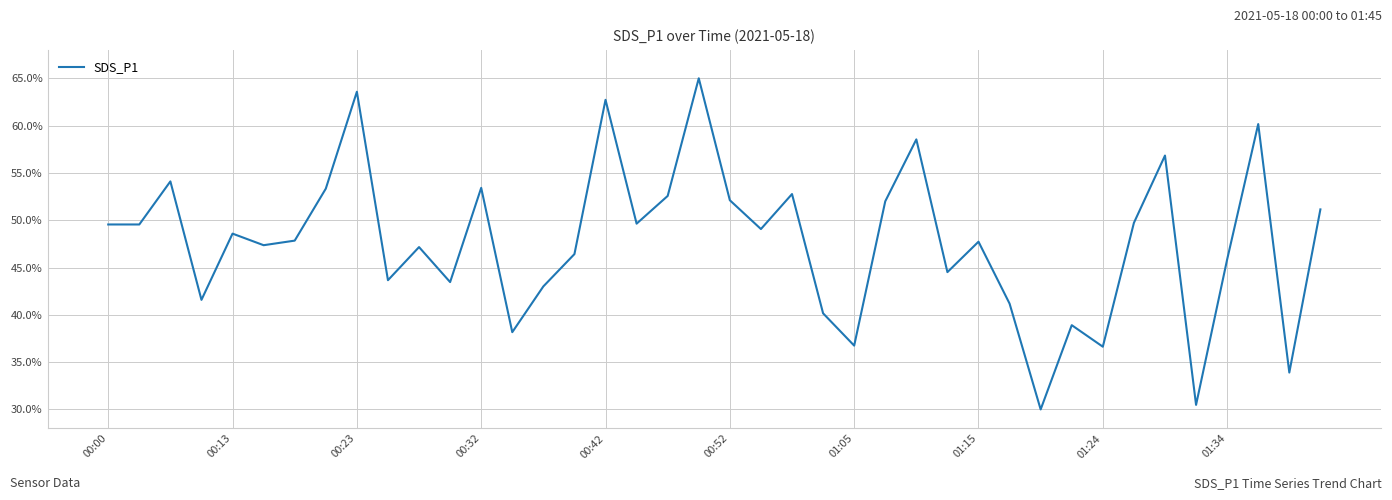

Is this an area chart (filled region under the line)?

No